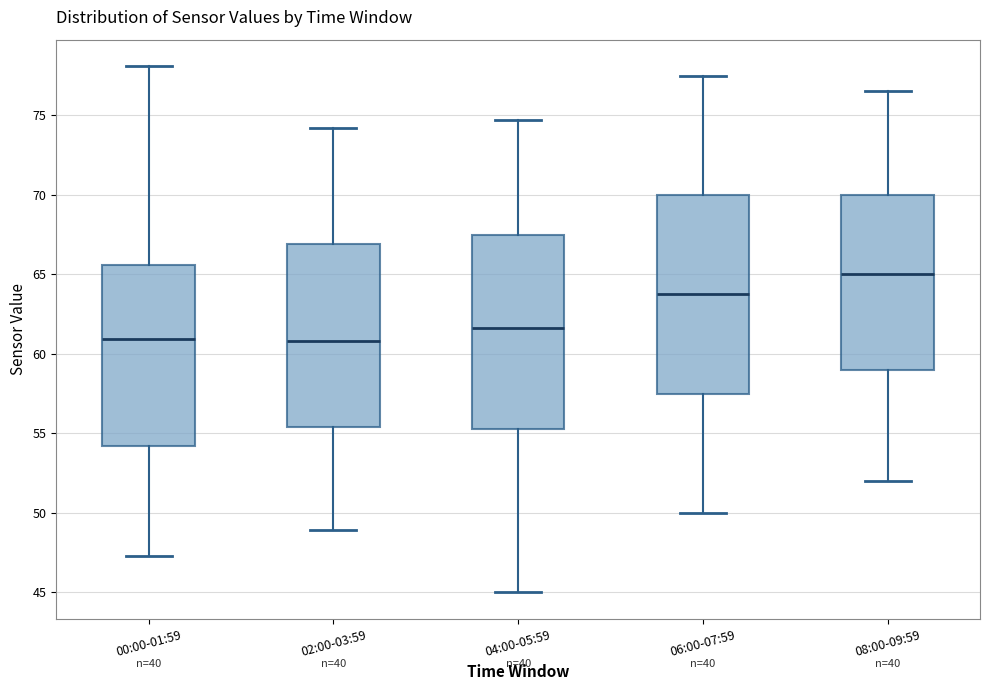

Where does the median line of the box for 04:00-05:59 sit on the y-axis? The values are not printed on the chart, so give them approximately, as read against the axis.

61.5